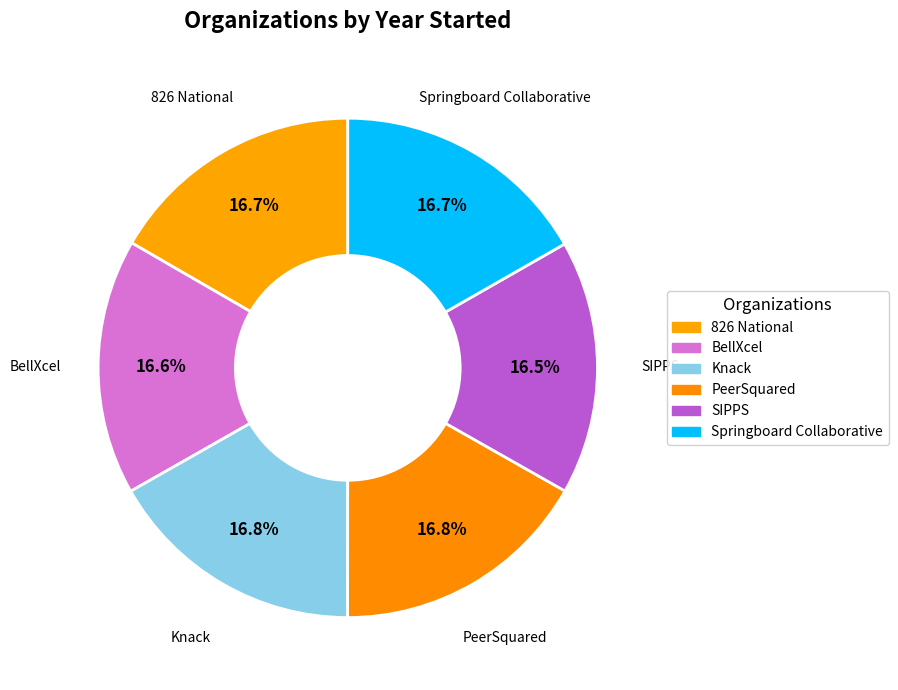

True or false: SIPPS accounts for 4% of the total.

False